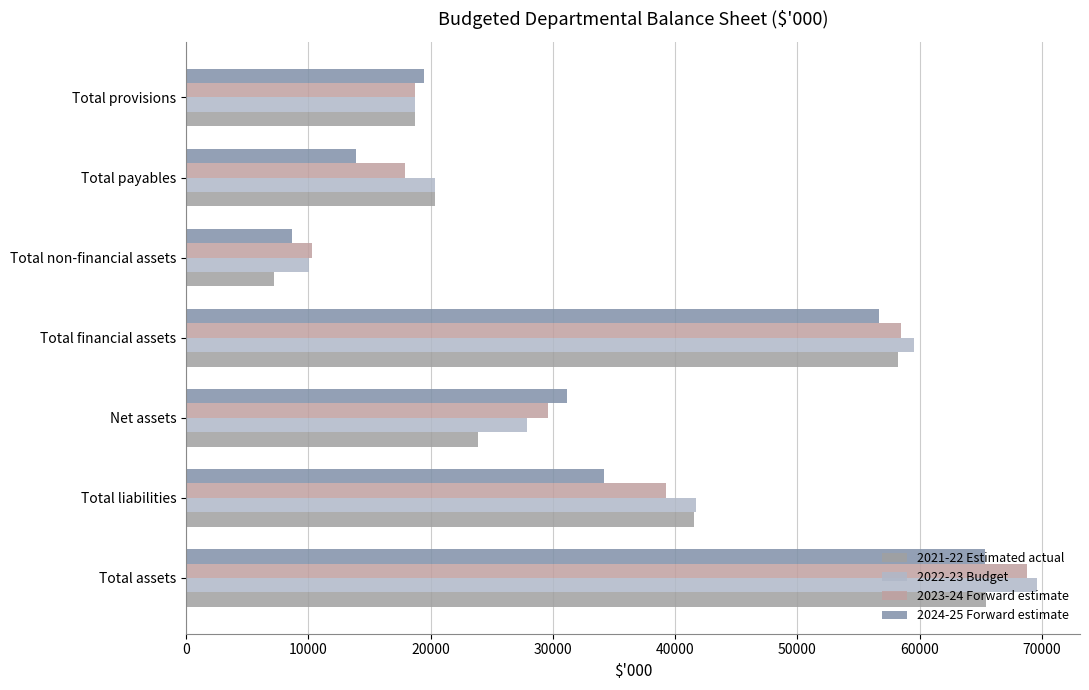

What is the value of the 2021-22 Estimated actual bar at the 6th from the left?

20386